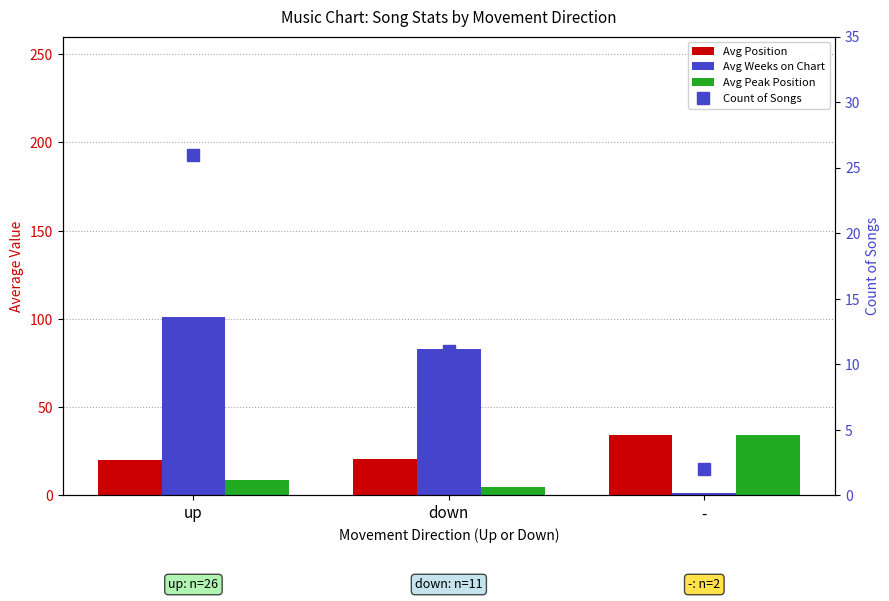

Between - and down, which is larger?

-